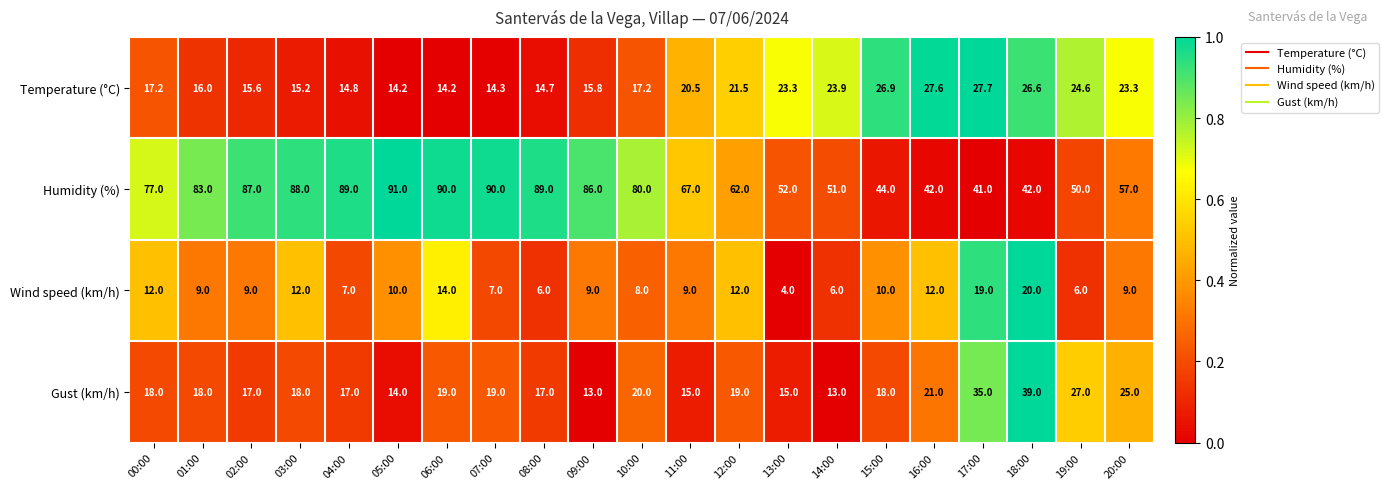

How many data points in Wind speed (km/h) are less than 9?

7